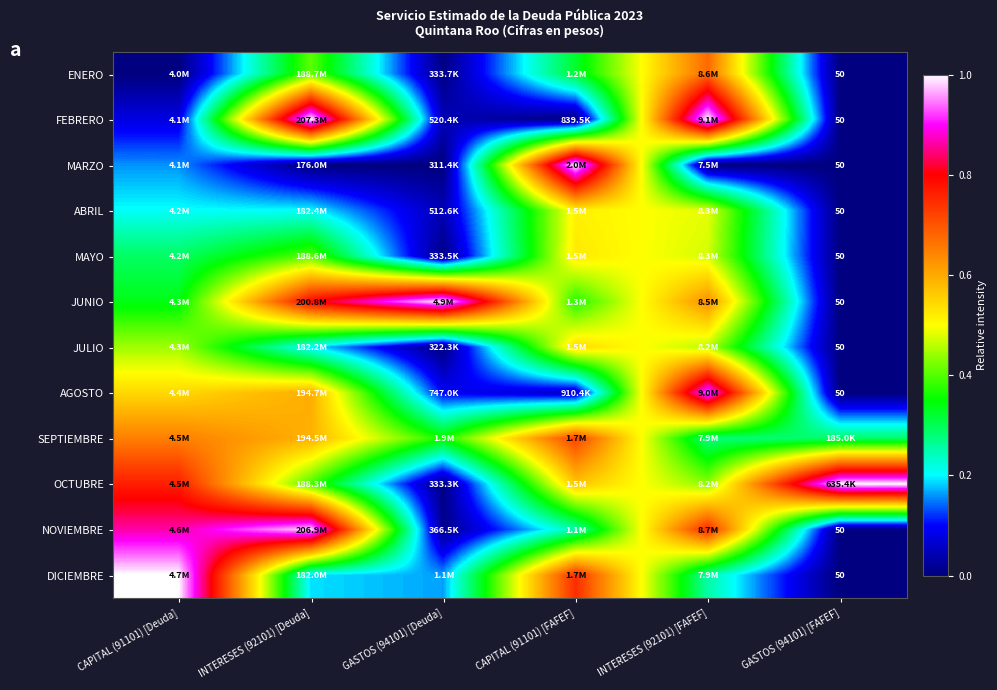

How many data points does each series have?

6